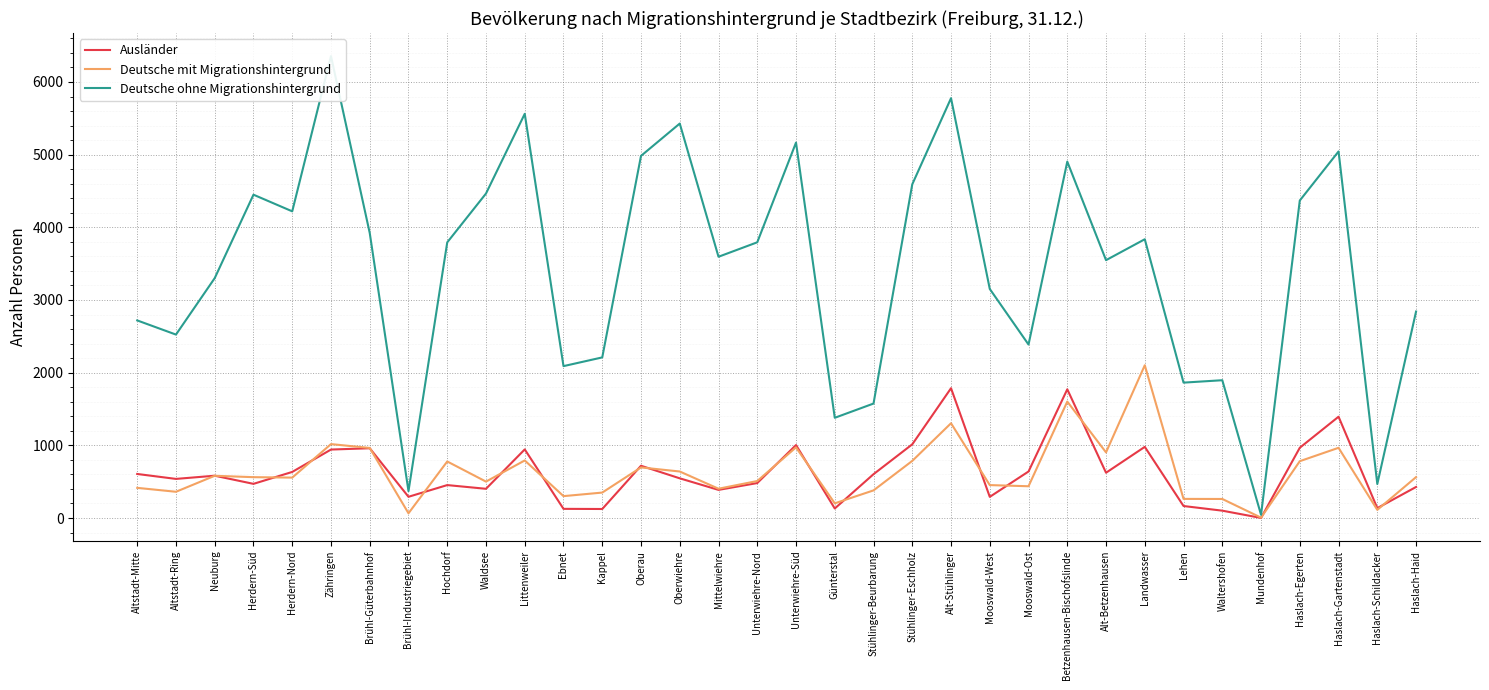

Where is the first local maximum for Deutsche mit Migrationshintergrund?

Neuburg